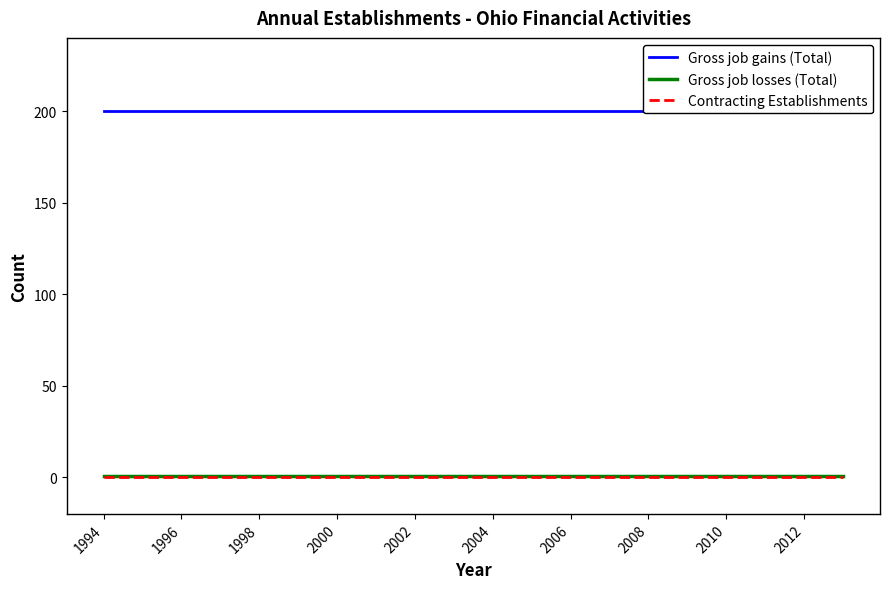

True or false: Gross job gains (Total) and Contracting Establishments intersect in this chart.

False